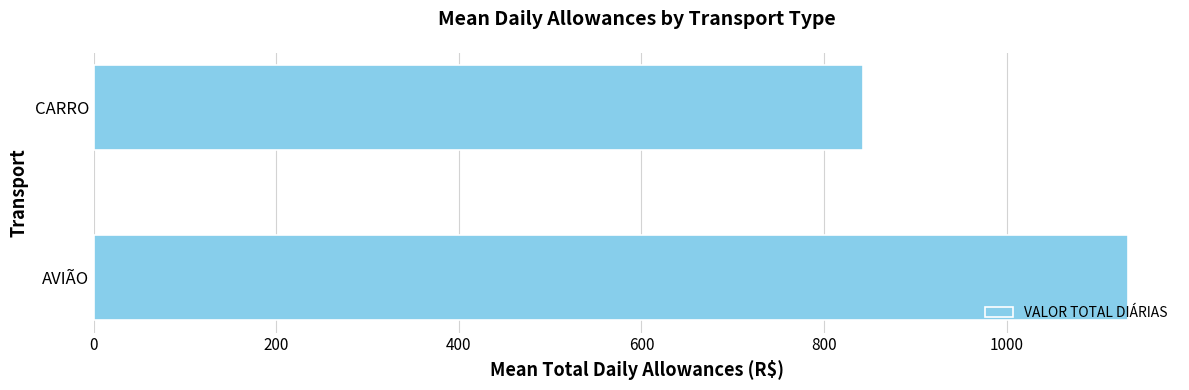

What is the change in value from AVIÃO to CARRO?

-290.3